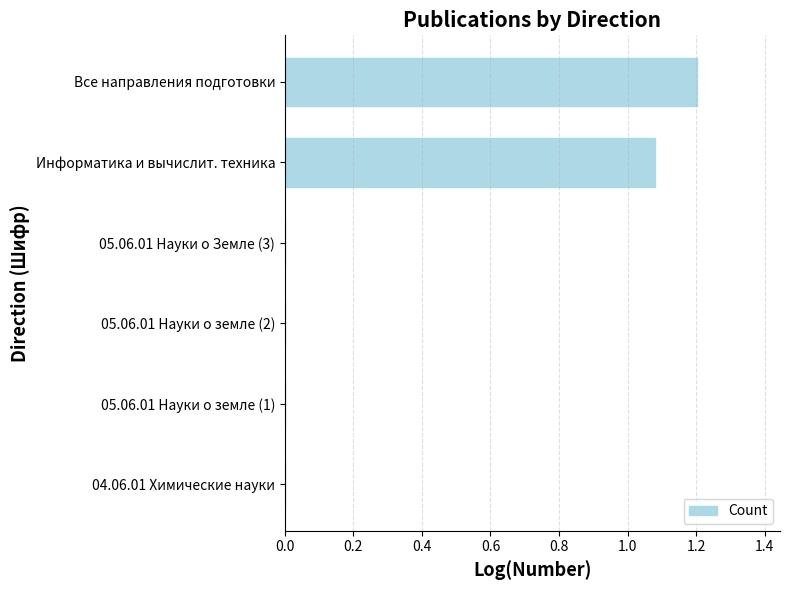

Which has a higher value, 04.06.01 Химические науки or Все направления подготовки?

Все направления подготовки